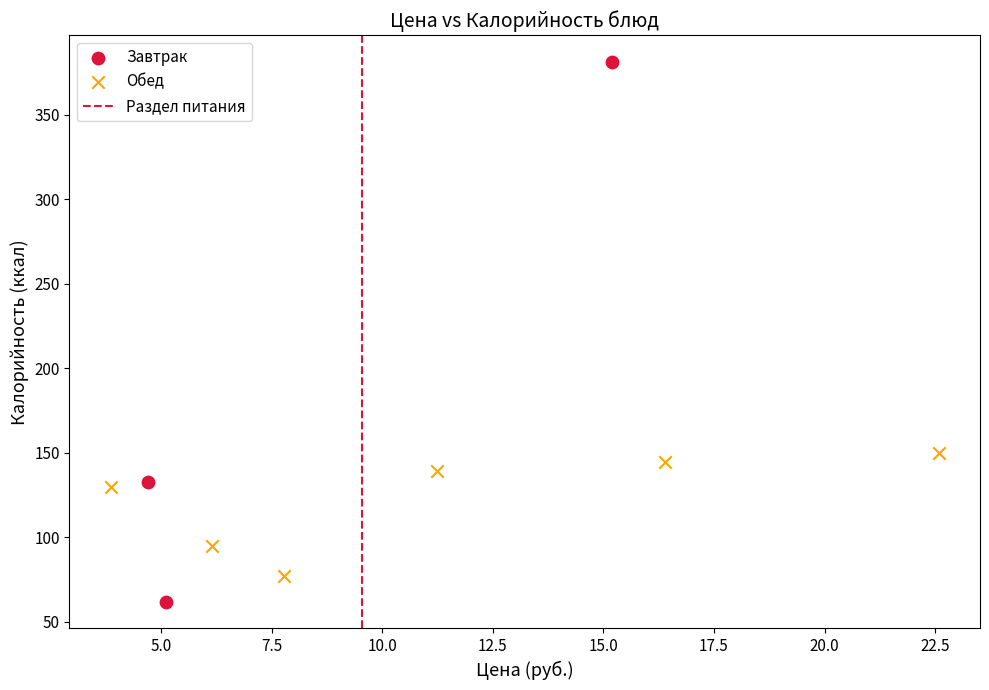

Which series has the largest Y range (max minus min)?

Завтрак